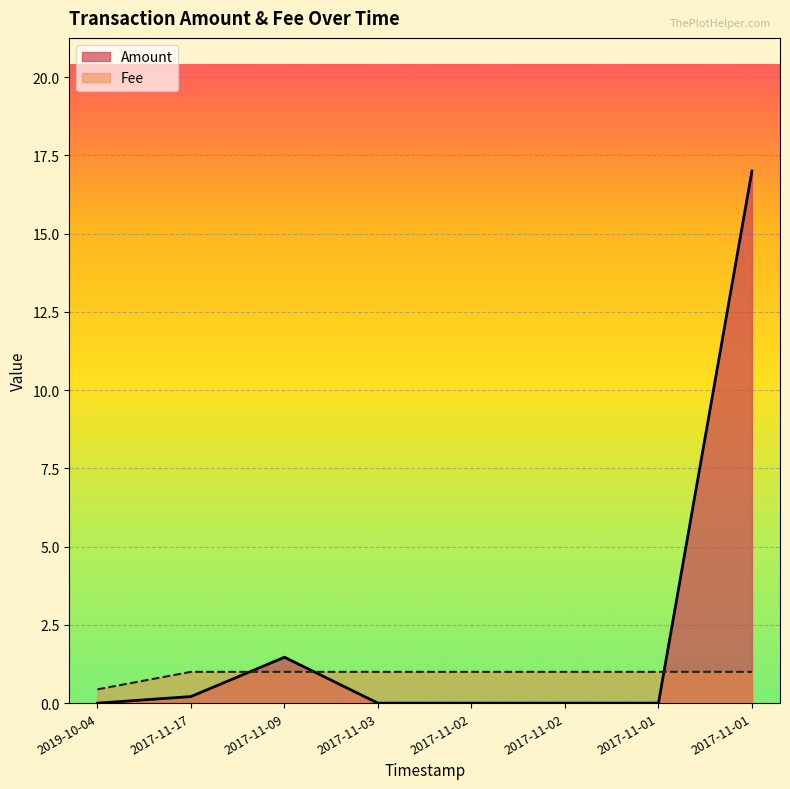

True or false: Fee and Amount intersect in this chart.

True